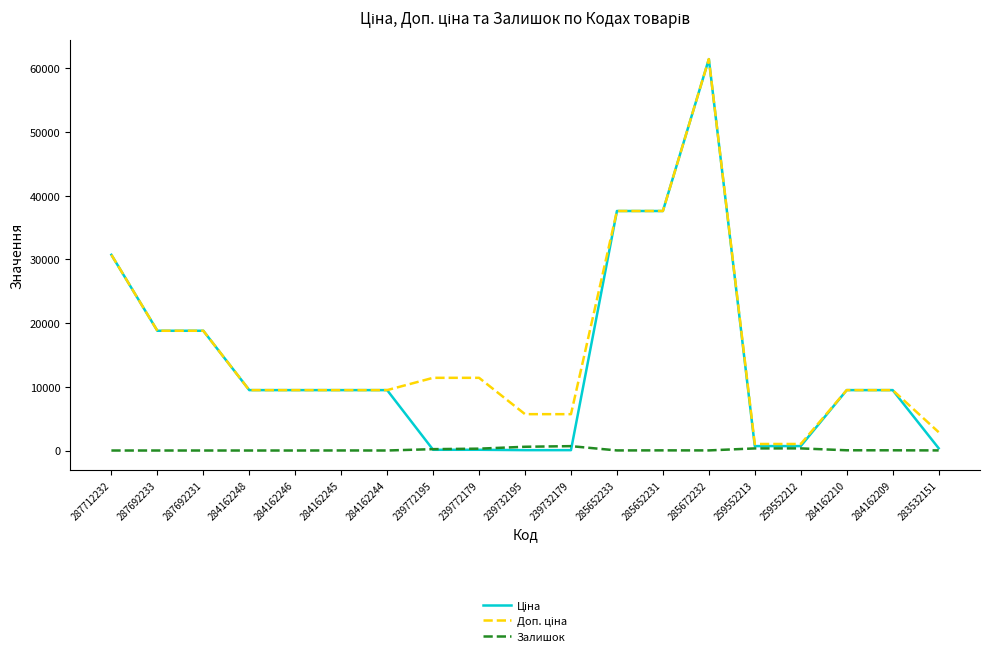

The Залишок series shows 23.0 at 285652231. True or false?

True